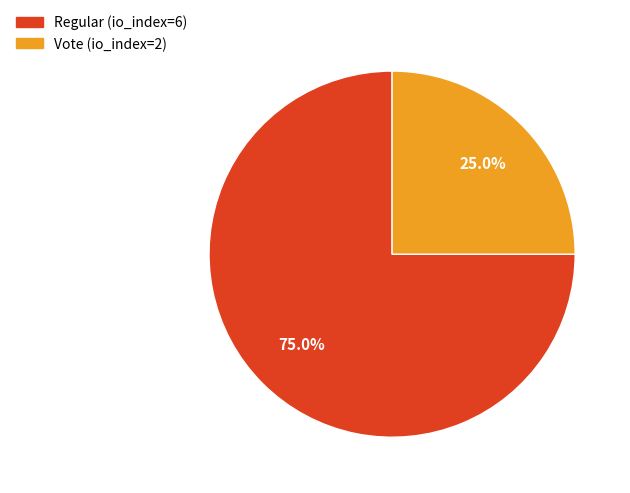

How many slices are in this pie chart?

2